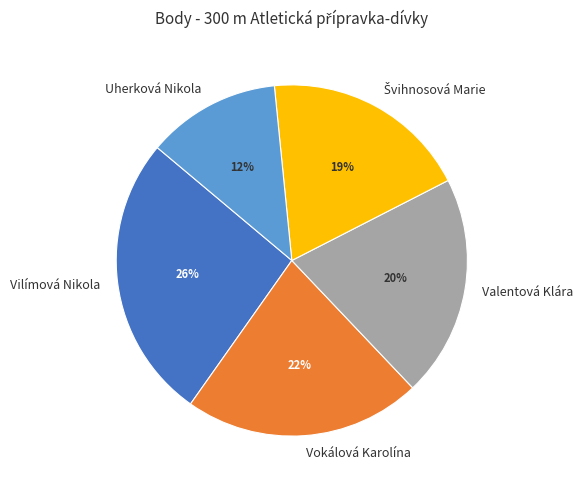

Which category has the smallest portion of the pie?

Uherková Nikola